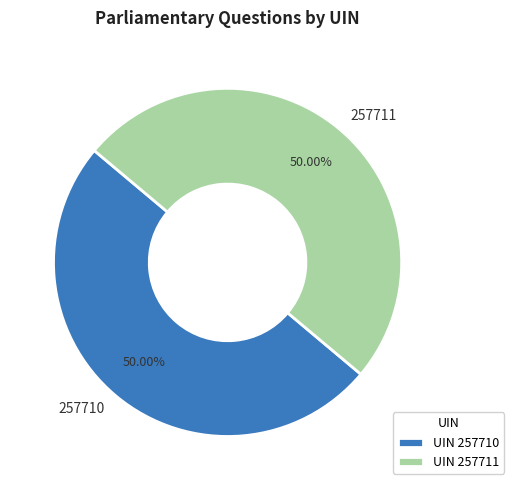

What is the ratio of the value at 257711 to the value at 257710?

1.0